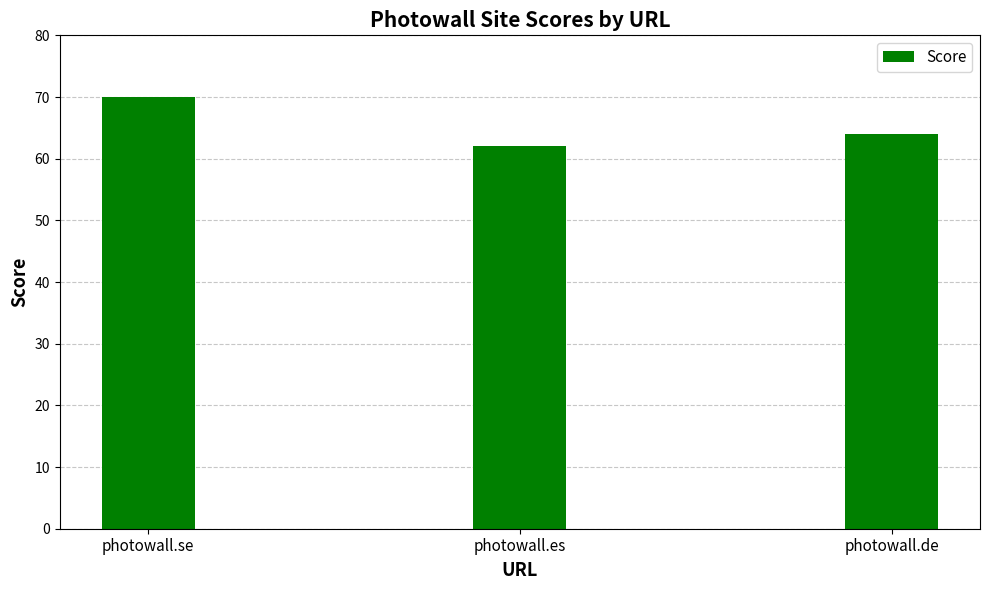

Between photowall.es and photowall.de, which is larger?

photowall.de